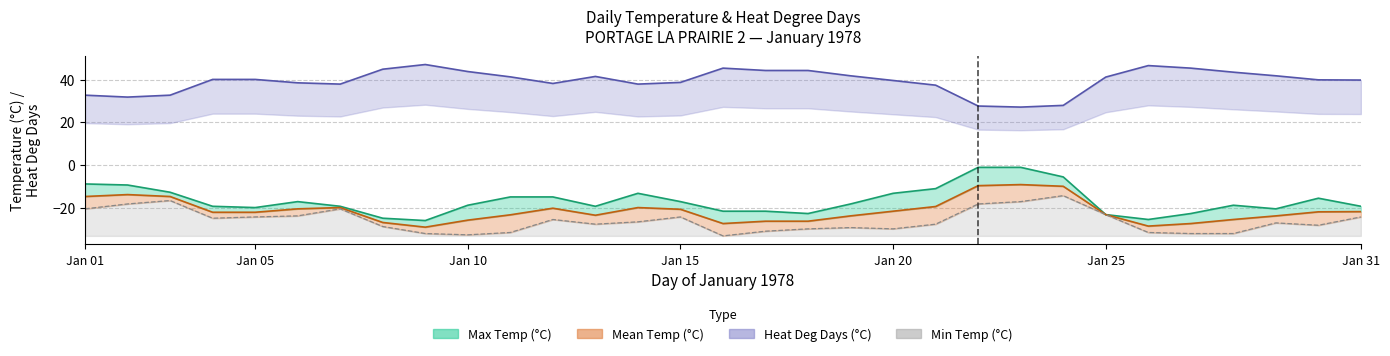

At how many categories does at least one series exceed 0?

31